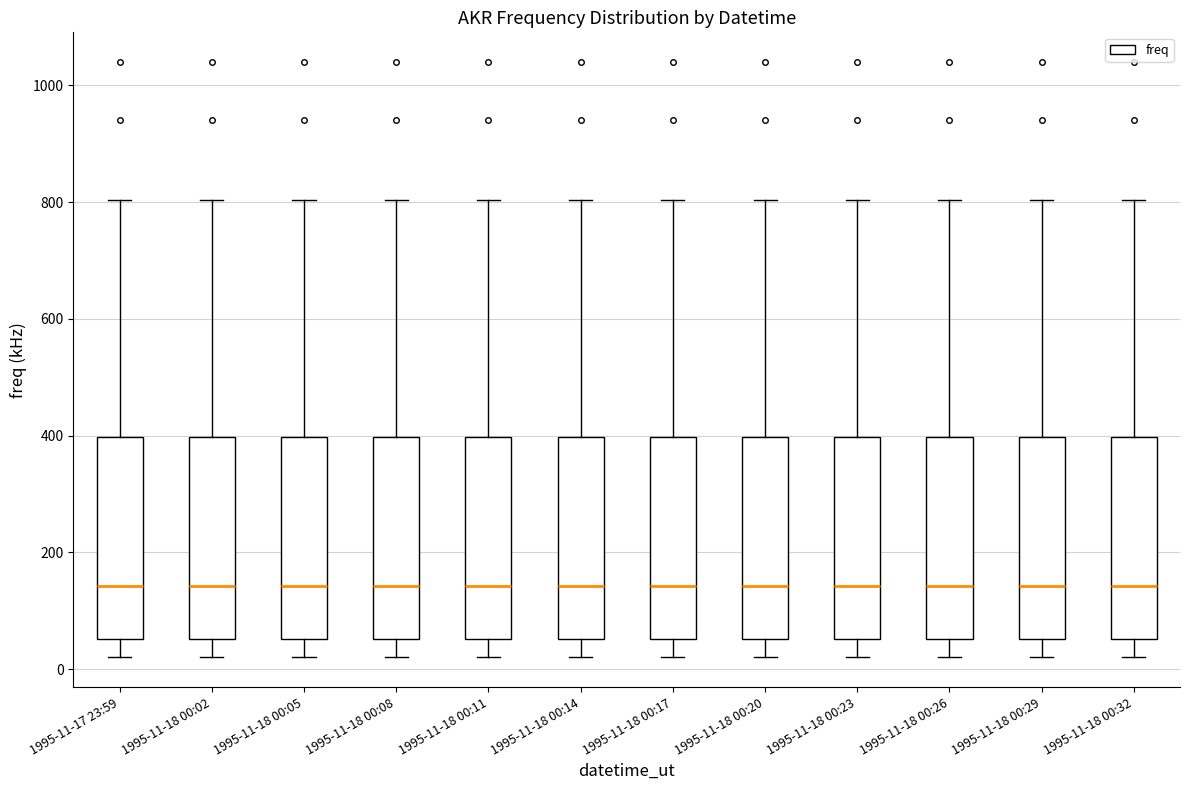

Reading left to right, read every box against the y-axis: the position of its median line, the range the box covers, and the ends of its whiskers. The values are not printed on the chart, so give them approximately, as read against the axis.

1995-11-17 23:59: median 140, box 60 to 400, whiskers 20 to 800
1995-11-18 00:02: median 140, box 60 to 400, whiskers 20 to 800
1995-11-18 00:05: median 140, box 60 to 400, whiskers 20 to 800
1995-11-18 00:08: median 140, box 60 to 400, whiskers 20 to 800
1995-11-18 00:11: median 140, box 60 to 400, whiskers 20 to 800
1995-11-18 00:14: median 140, box 60 to 400, whiskers 20 to 800
1995-11-18 00:17: median 140, box 60 to 400, whiskers 20 to 800
1995-11-18 00:20: median 140, box 60 to 400, whiskers 20 to 800
1995-11-18 00:23: median 140, box 60 to 400, whiskers 20 to 800
1995-11-18 00:26: median 140, box 60 to 400, whiskers 20 to 800
1995-11-18 00:29: median 140, box 60 to 400, whiskers 20 to 800
1995-11-18 00:32: median 140, box 60 to 400, whiskers 20 to 800